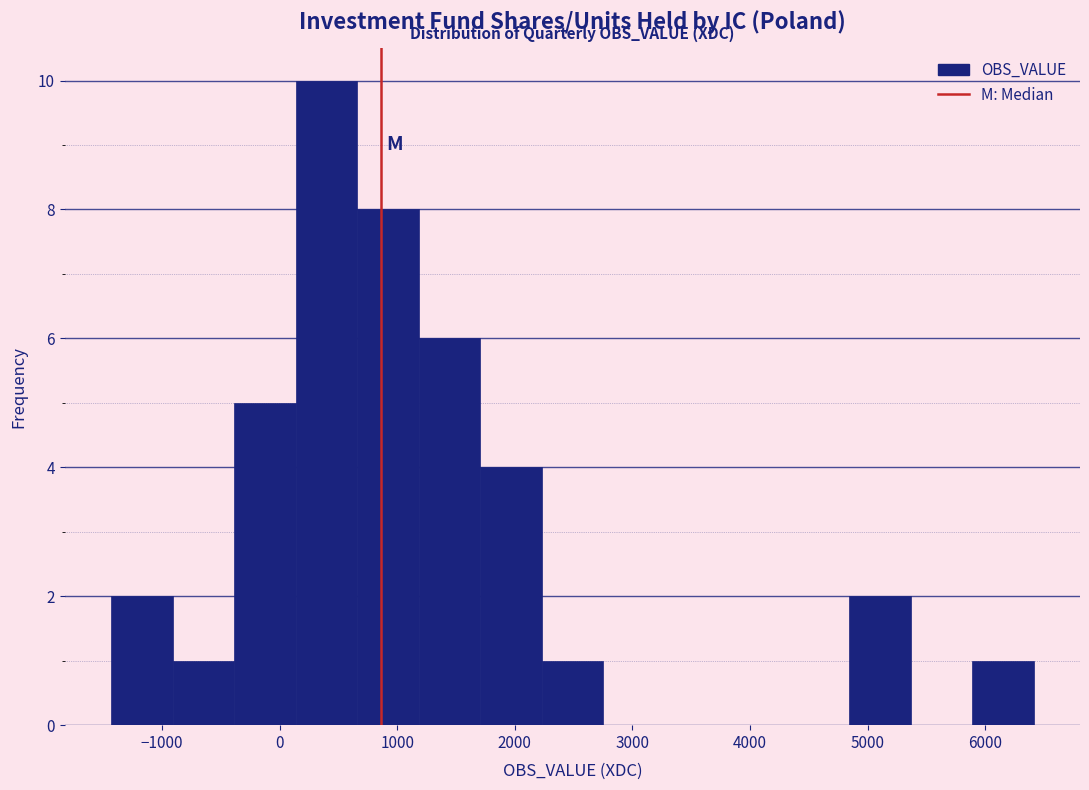

What is the height of the bar covering 2200 to 2800 on the x-axis? Neither the bar edges nor the heights are printed on the chart, so give them approximately, as read against the axes.

1